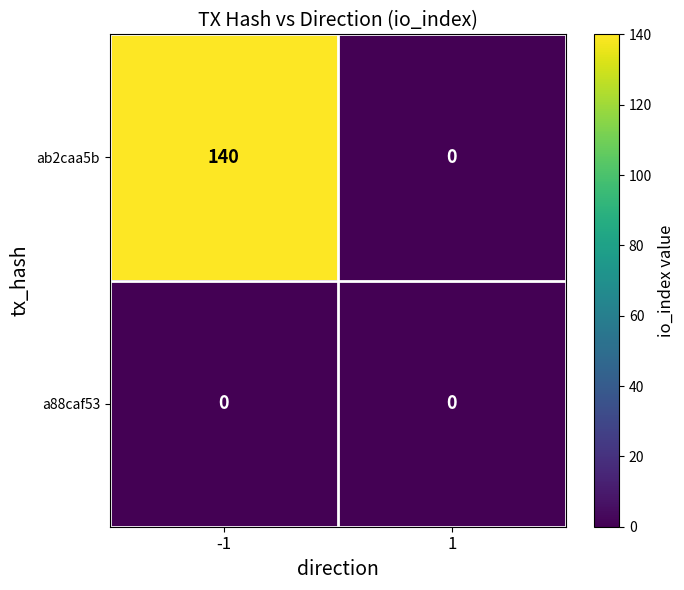

What is the average value of the ab2caa5b series?

70